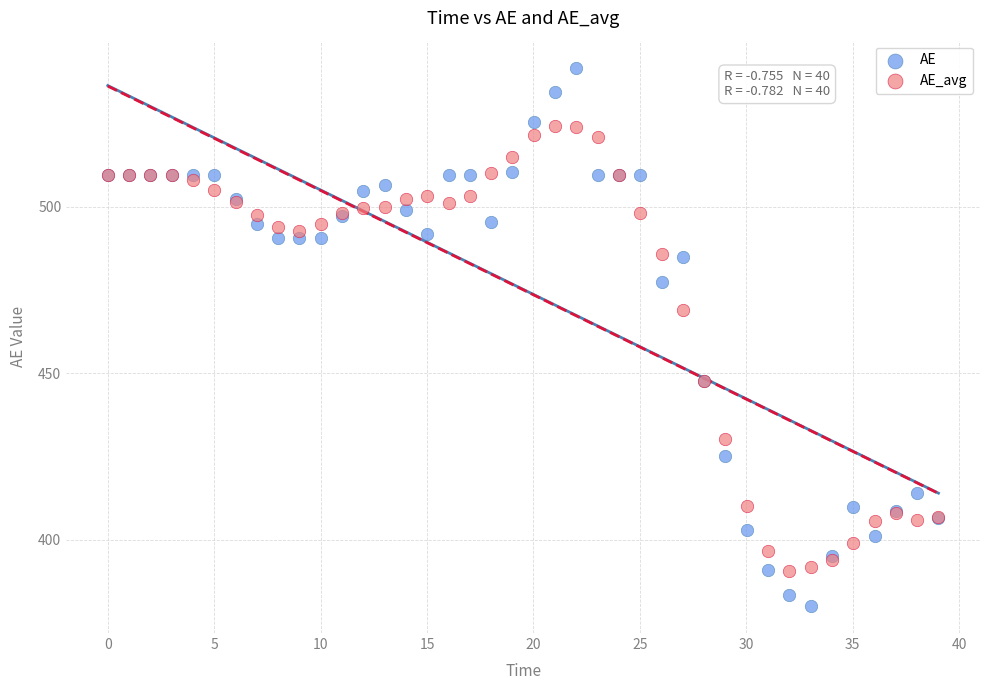

Which series reaches the maximum Y coordinate?

AE